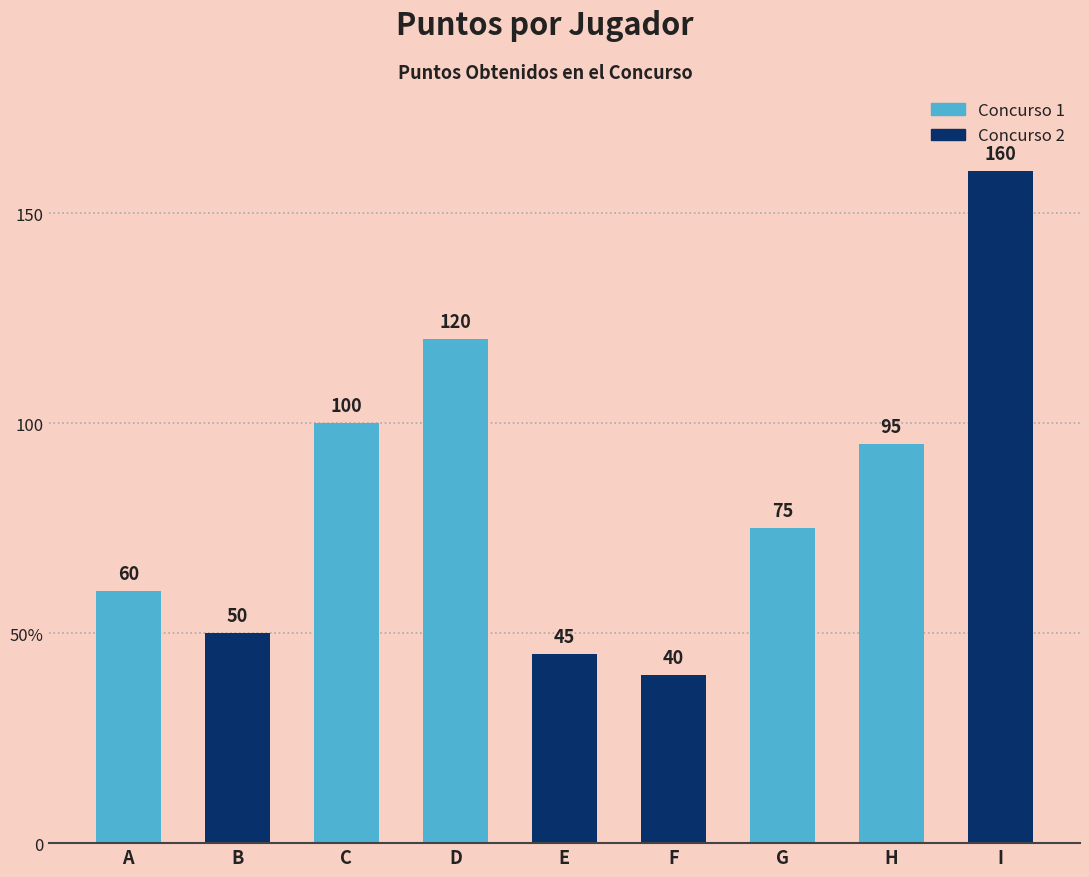

Rank the categories by value from highest to lowest.

I, D, C, H, G, A, B, E, F